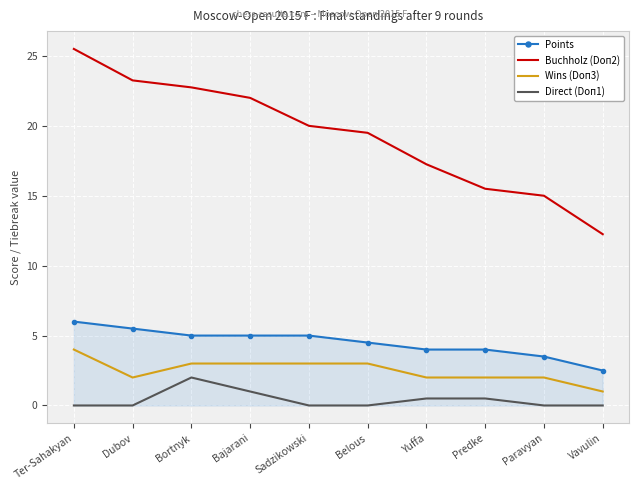

What is the difference between the highest and lowest values at Paravyan?

15.0